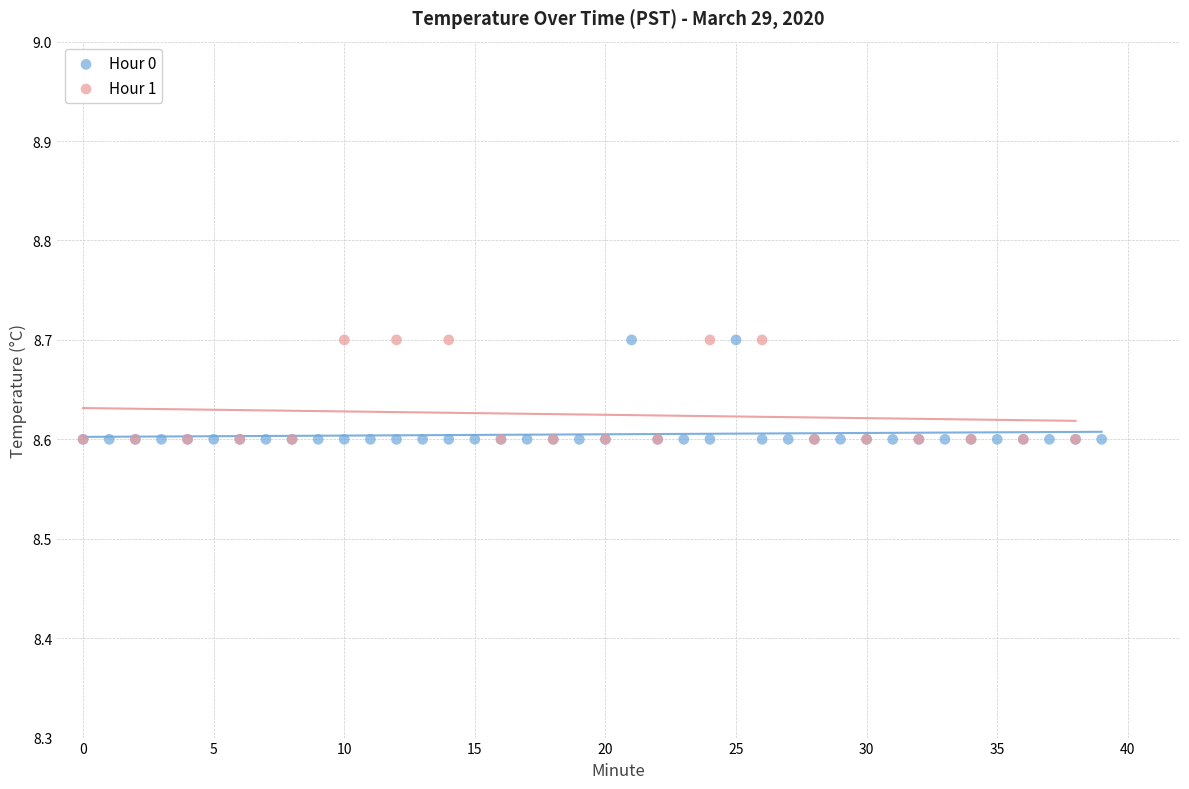

What are all the series names shown in the legend?

Hour 0, Hour 1